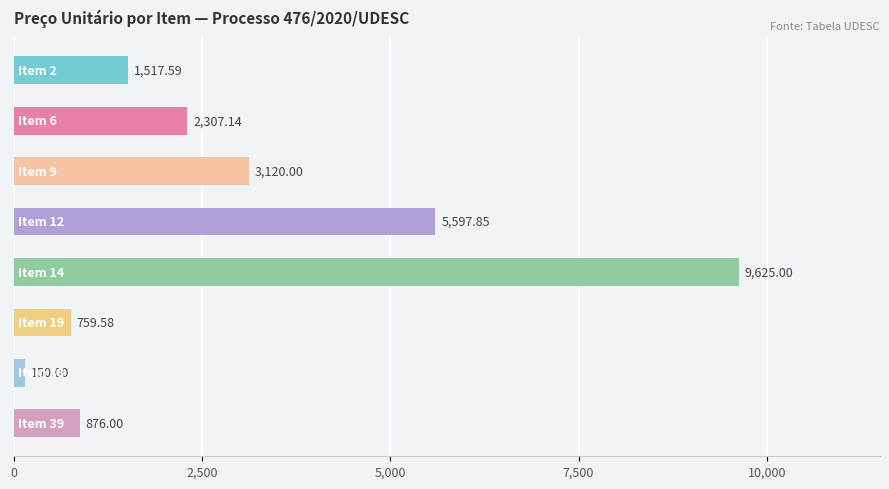

What is the average value?

2994.1